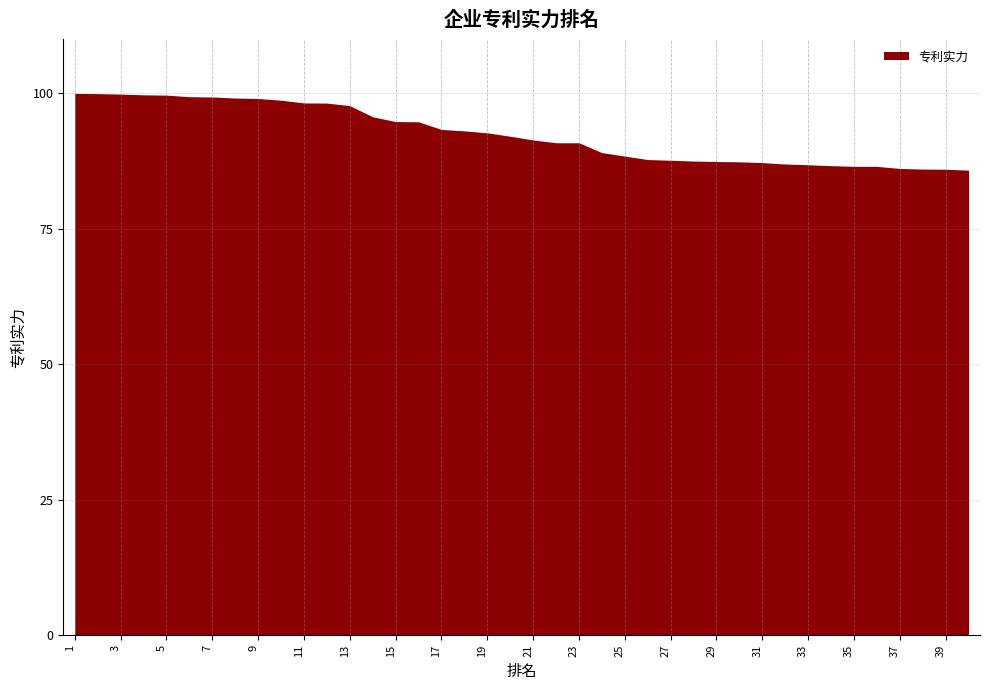

Approximately how many times larger is the value at 6 compared to 33?

1.1